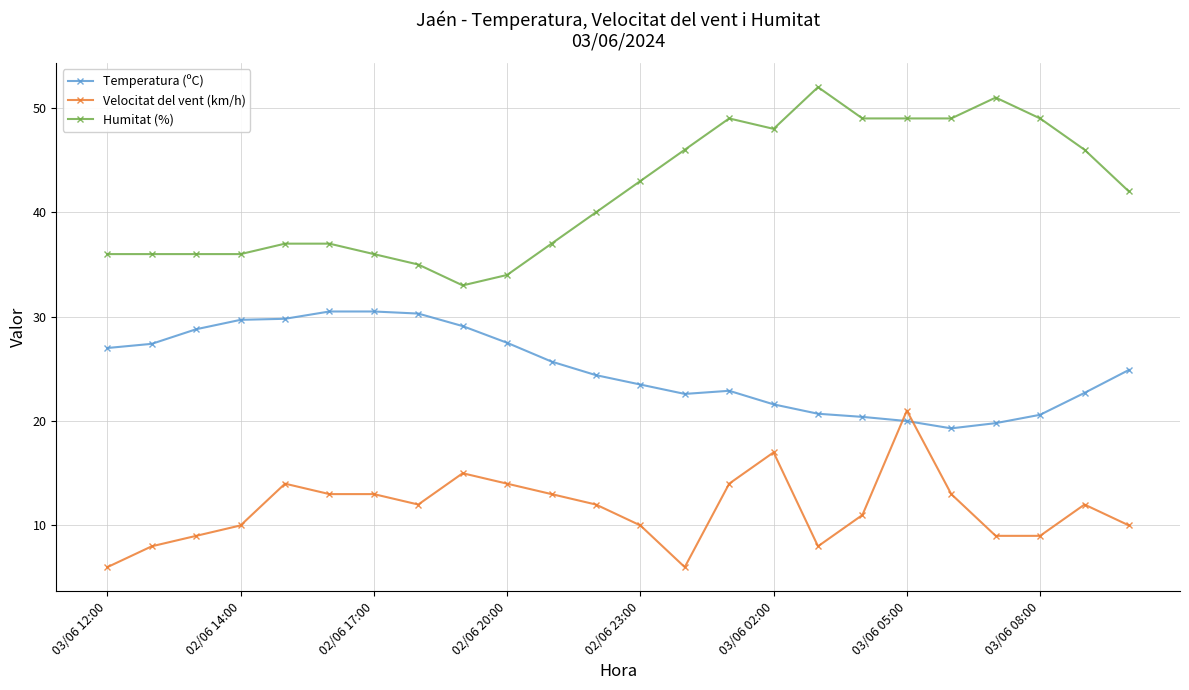

List the series in order of their peak value, lowest first.

Velocitat del vent (km/h), Temperatura (ºC), Humitat (%)